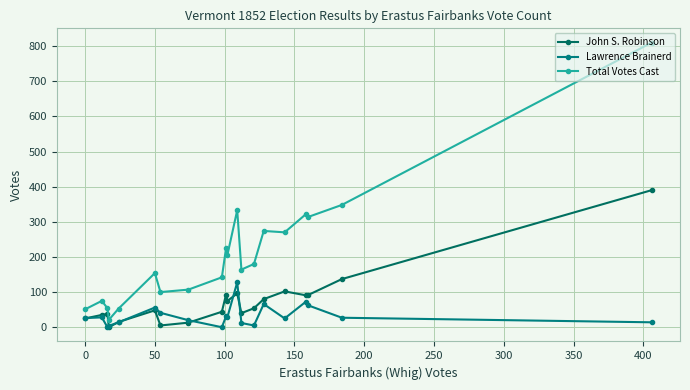

What are all the series names shown in the legend?

John S. Robinson, Lawrence Brainerd, Total Votes Cast